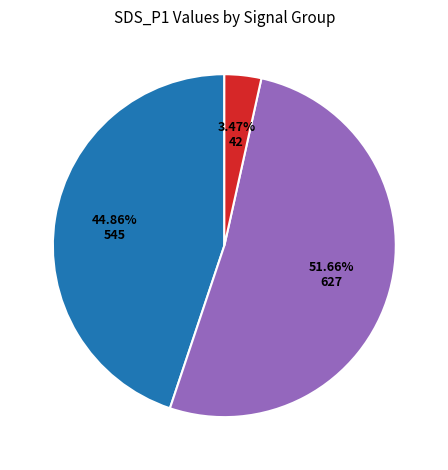

Does any single category account for the majority?

Yes